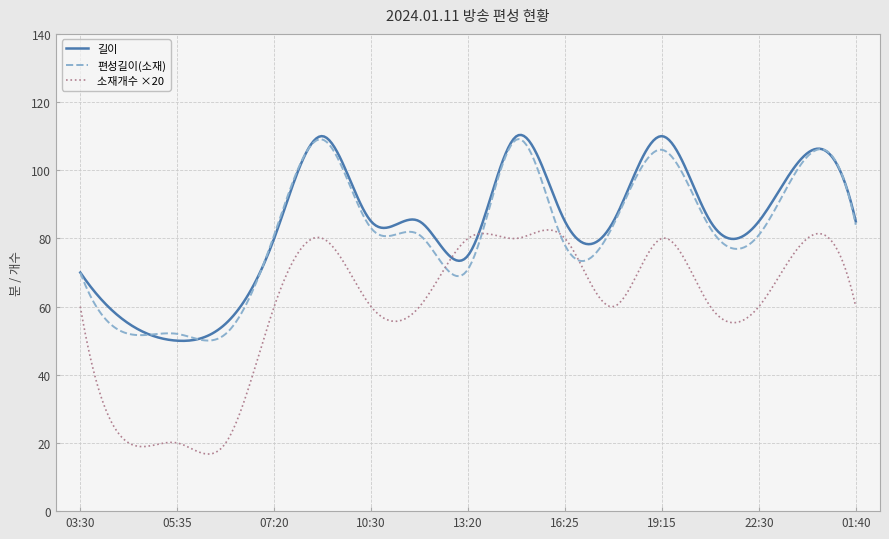

Which series has the largest total across all categories?

길이